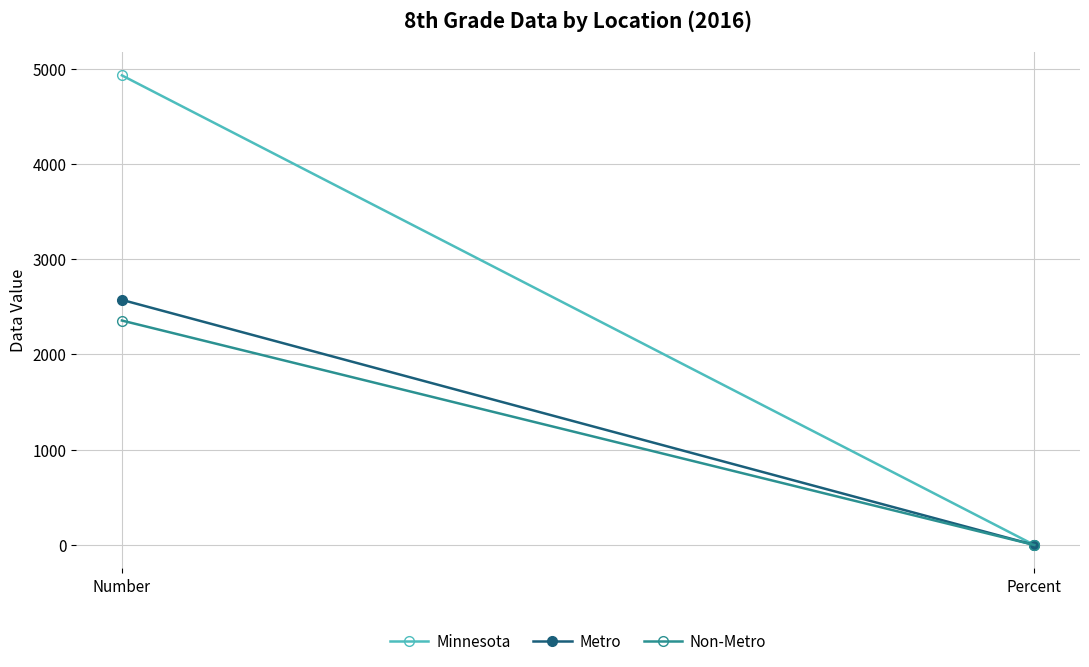

What are all the series names shown in the legend?

Minnesota, Metro, Non-Metro